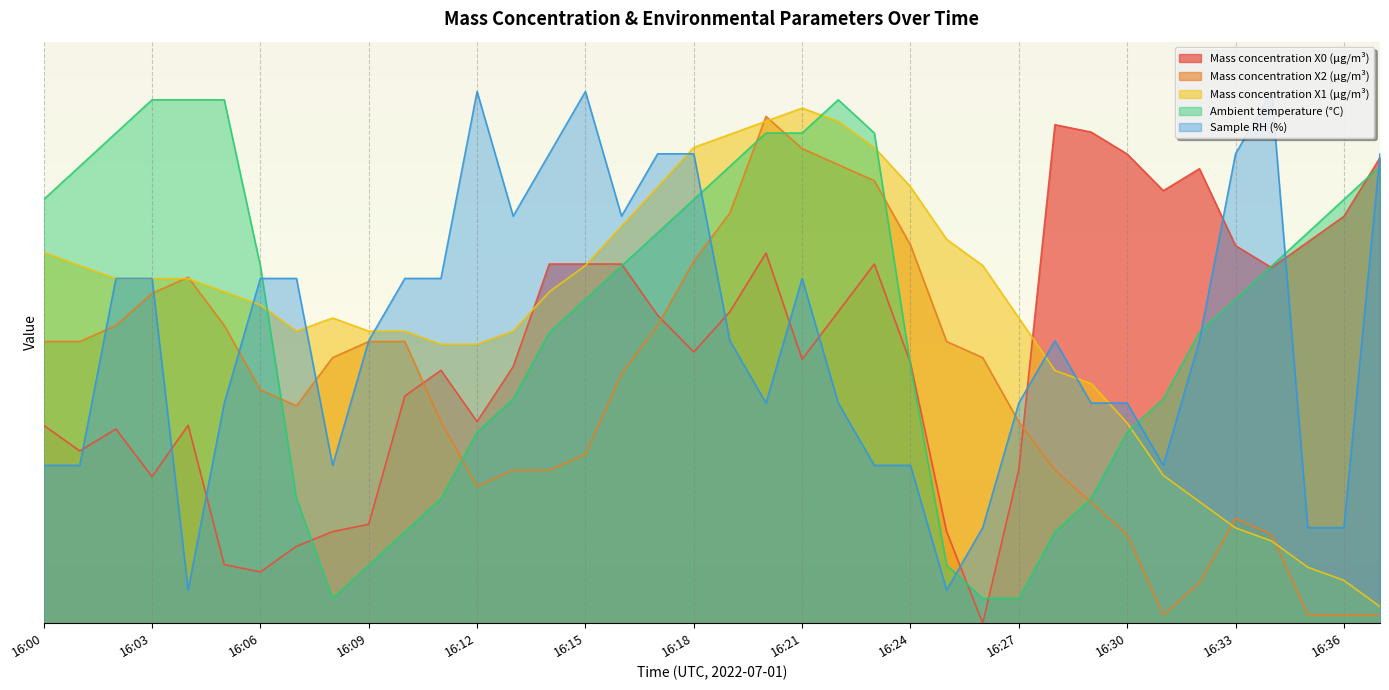

The value of Mass concentration X2 (μg/m³) at 16:10 is 5.8. True or false?

False